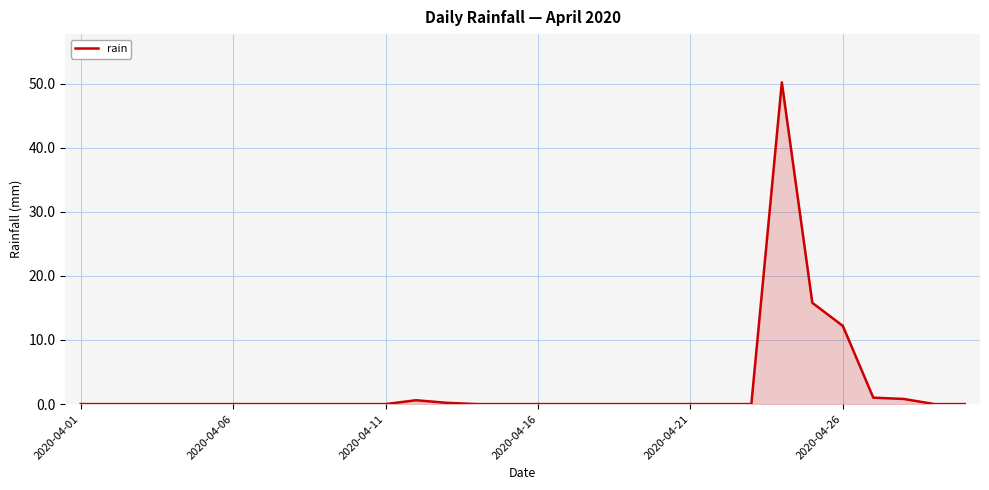

What is the difference between the maximum and minimum values?

50.2